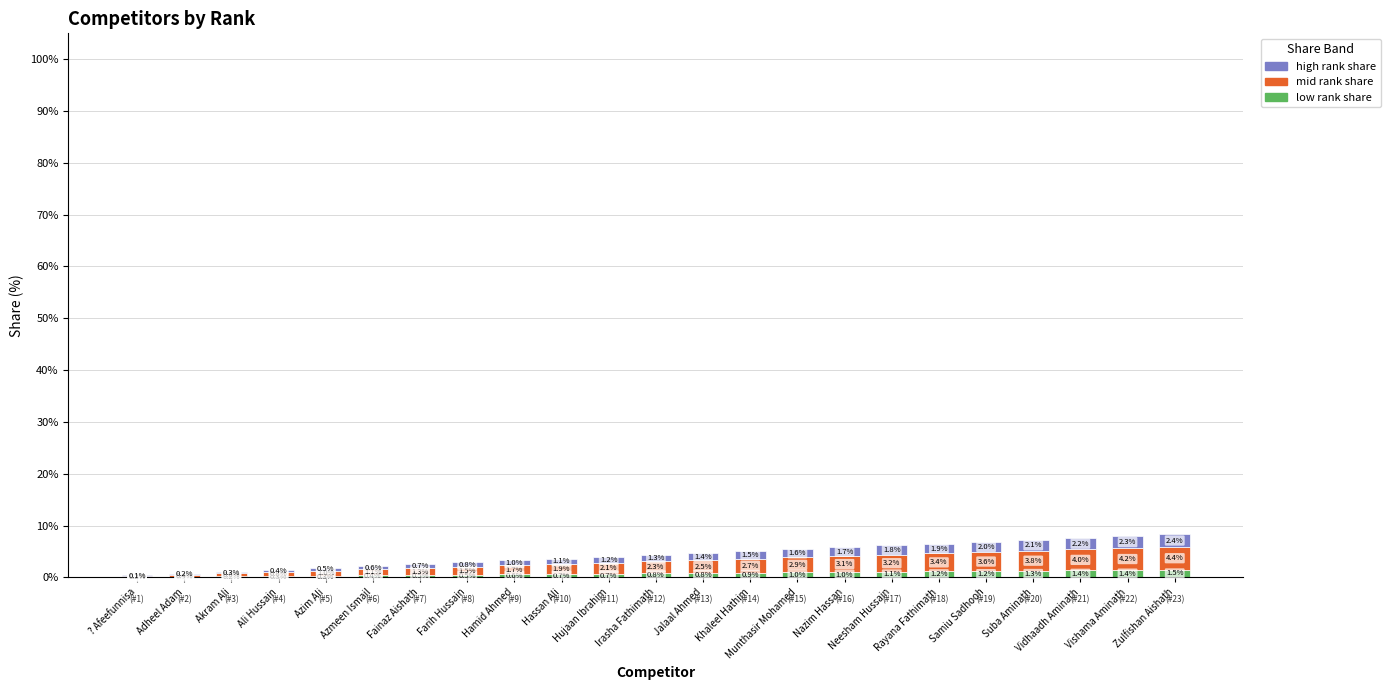

At which label does low rank share reach its peak?

Zulfishan Aishath